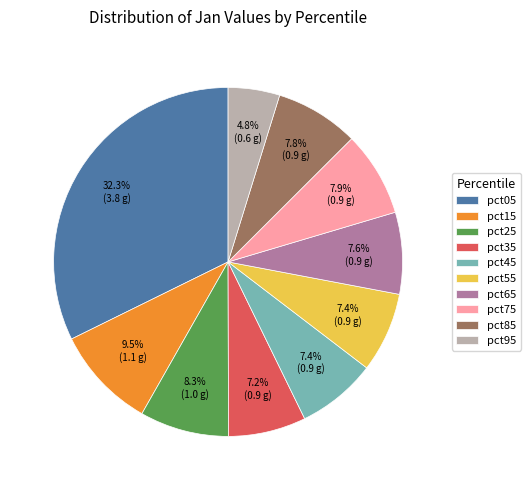

Does pct95 account for over 50% of the chart?

No